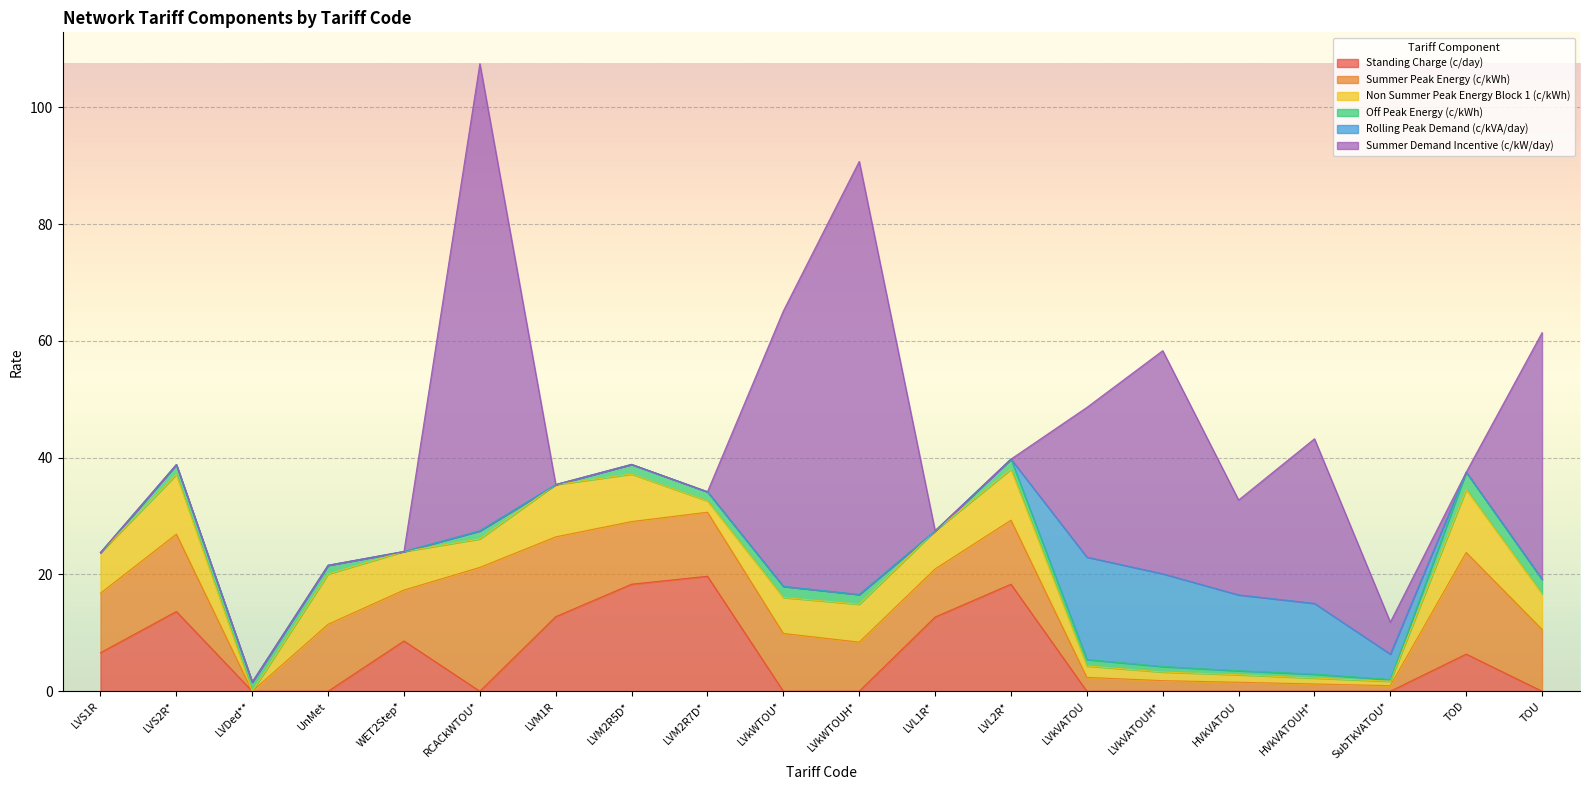

Which series has the largest range (max minus min)?

Summer Demand Incentive (c/kW/day)